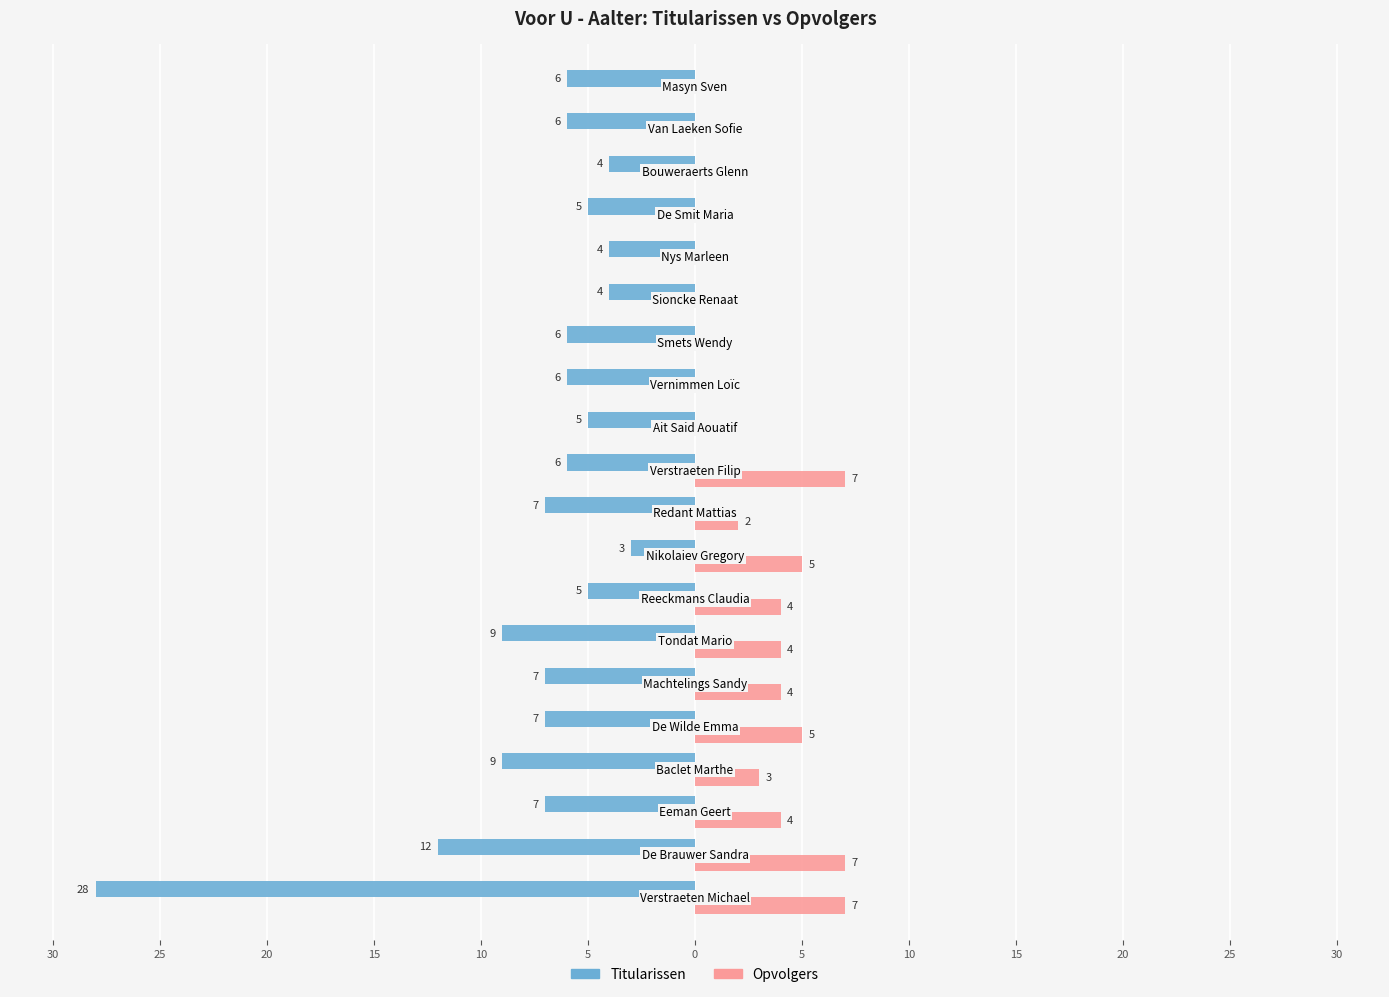

What are all the series names shown in the legend?

Titularissen, Opvolgers